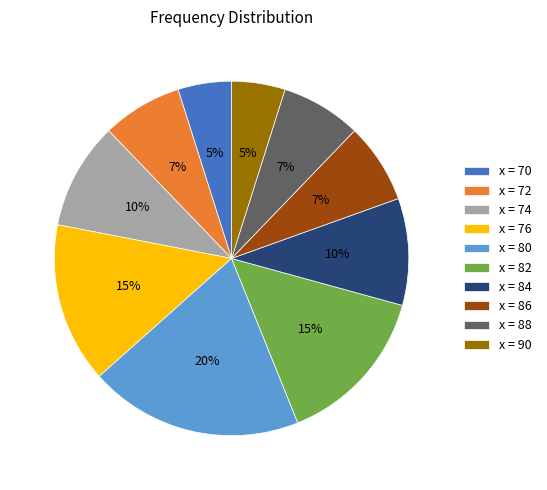

Which category has the biggest portion of the pie?

x = 80